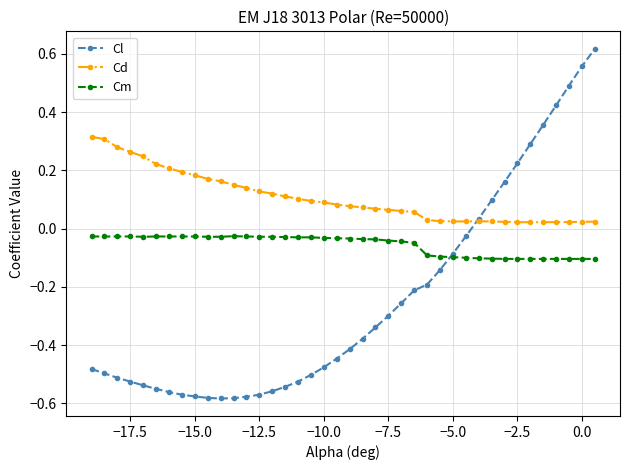

Which series has the widest spread of values?

Cl